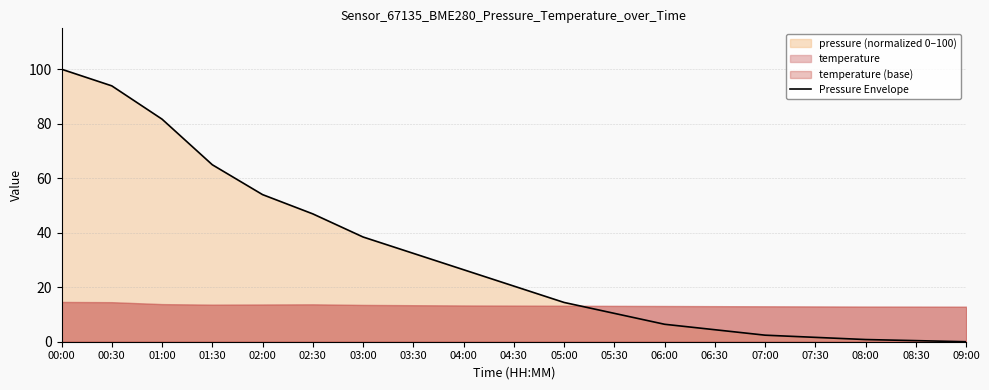

How many lines are shown in the chart?

1